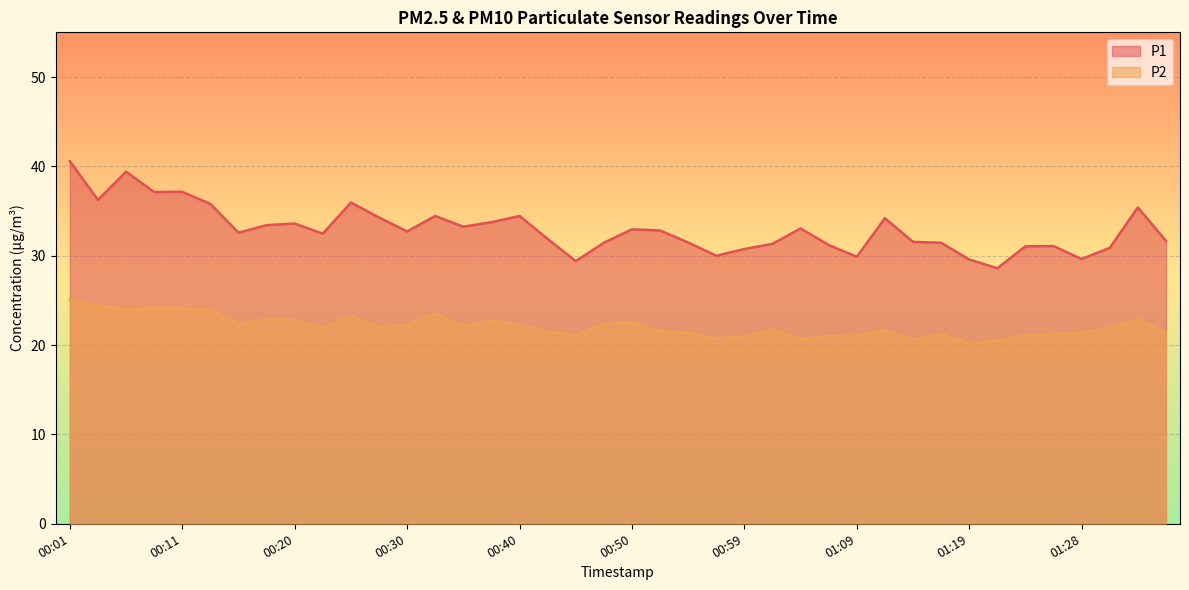

How many lines are shown in the chart?

2